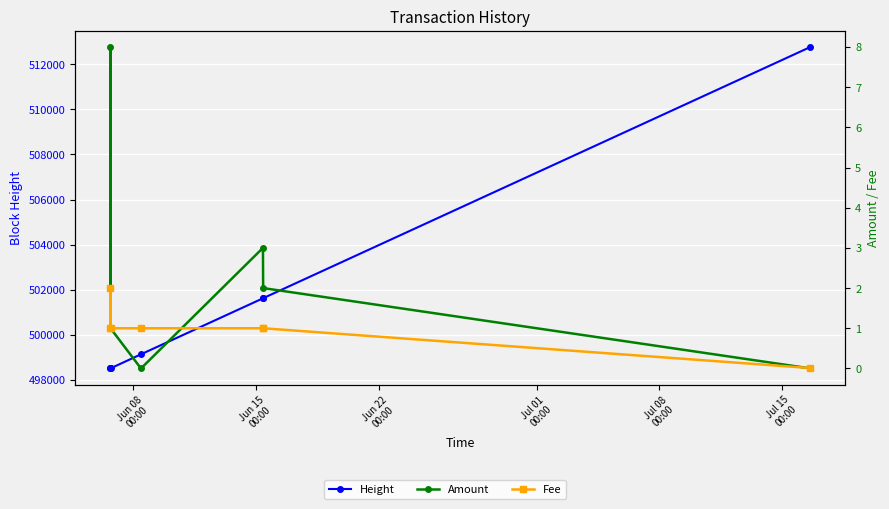

Reading left to right, what are all the values shown in this chart?

Height: 498504.0	498506.0	498507.0	499132.0	501616.0	501621.0	512769.0
Amount: 1.0	8.0	1.0	0.0	3.0	2.0	0.0
Fee: 1.0	2.0	1.0	1.0	1.0	1.0	0.0